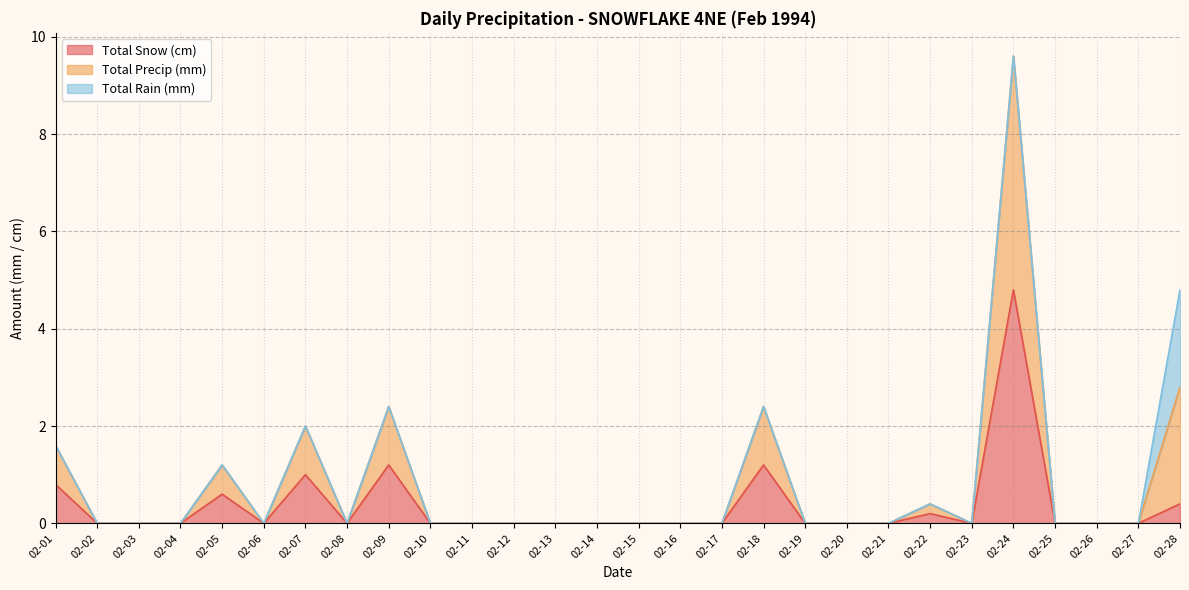

What is the difference between the highest and lowest values at 02-28?

4.4